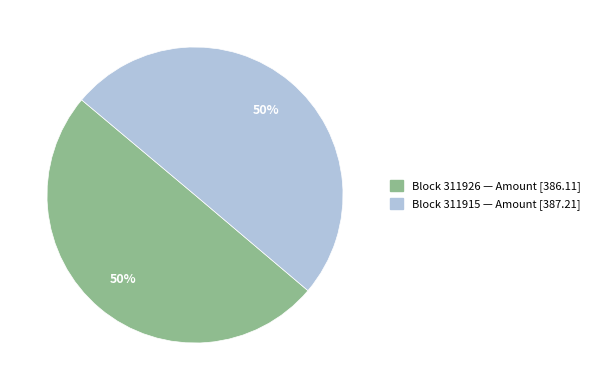

The Block 311915 — Amount [387.21] slice represents 60% of the pie. True or false?

False